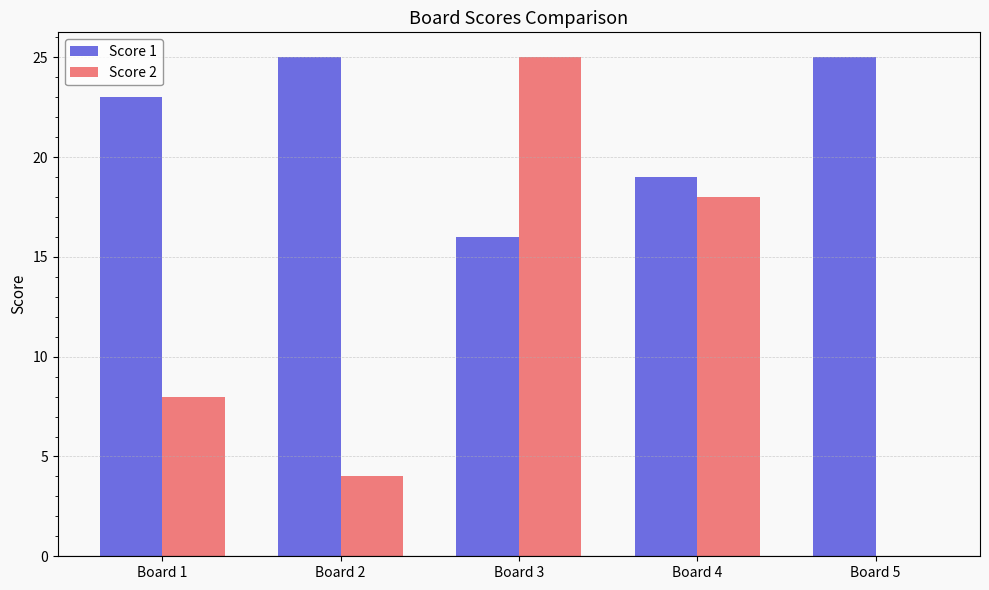

Which series has the largest total across all categories?

Score 1